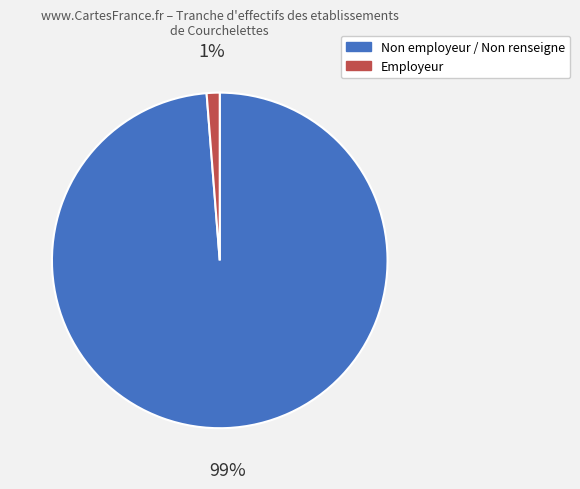

To the nearest percent, what is the combined percentage of Non employeur / Non renseigne and Employeur?

100%